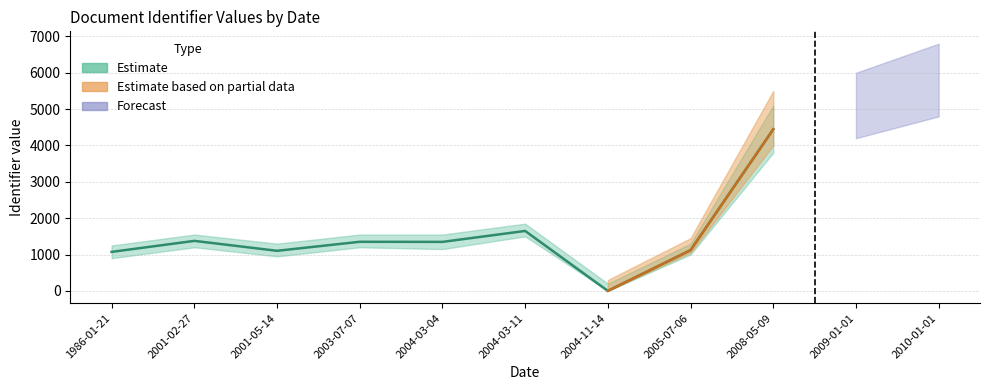

What is the sum of the values at 2003-07-07 and 2001-05-14?

2454